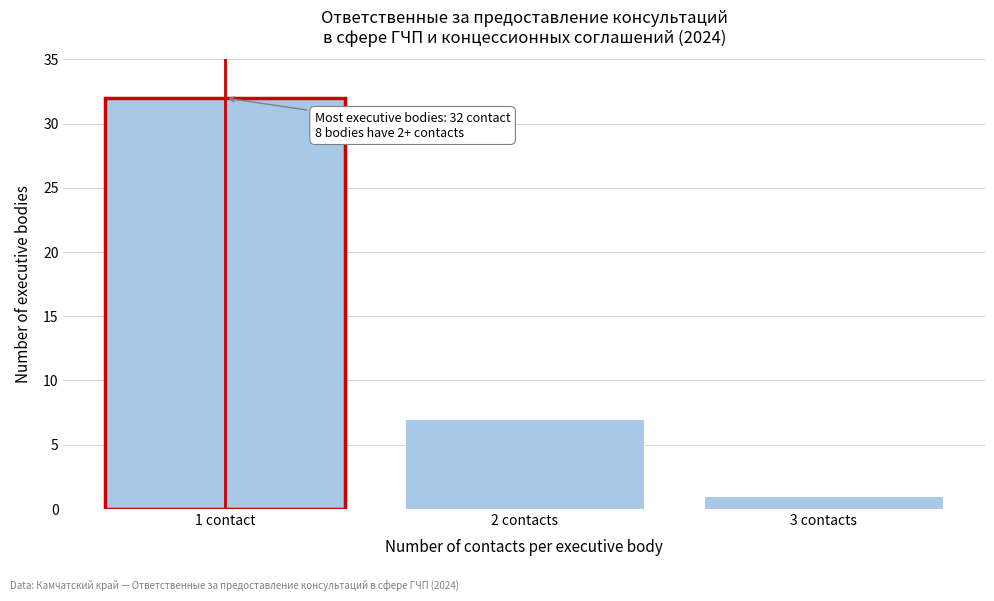

Reading left to right, what are all the values shown in this chart?

1 contact=32	2 contacts=7	3 contacts=1